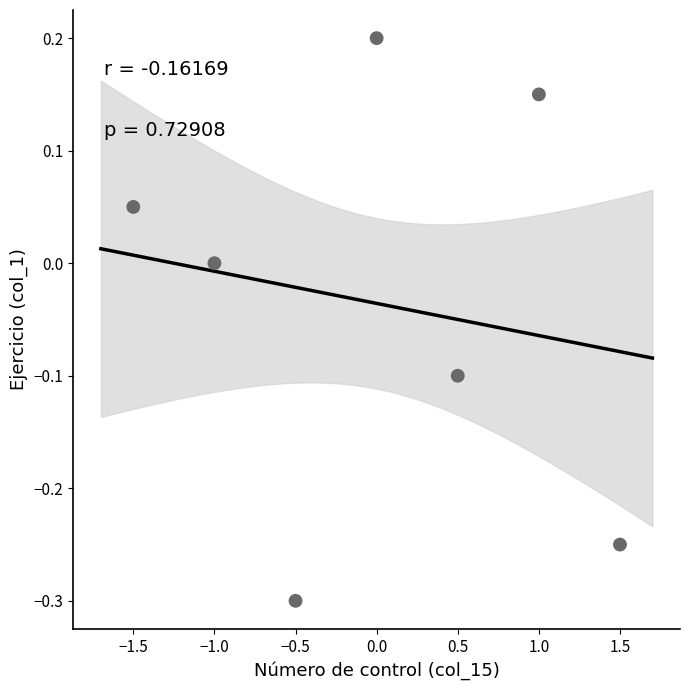

What is the range of X values (max minus min)?

3.0